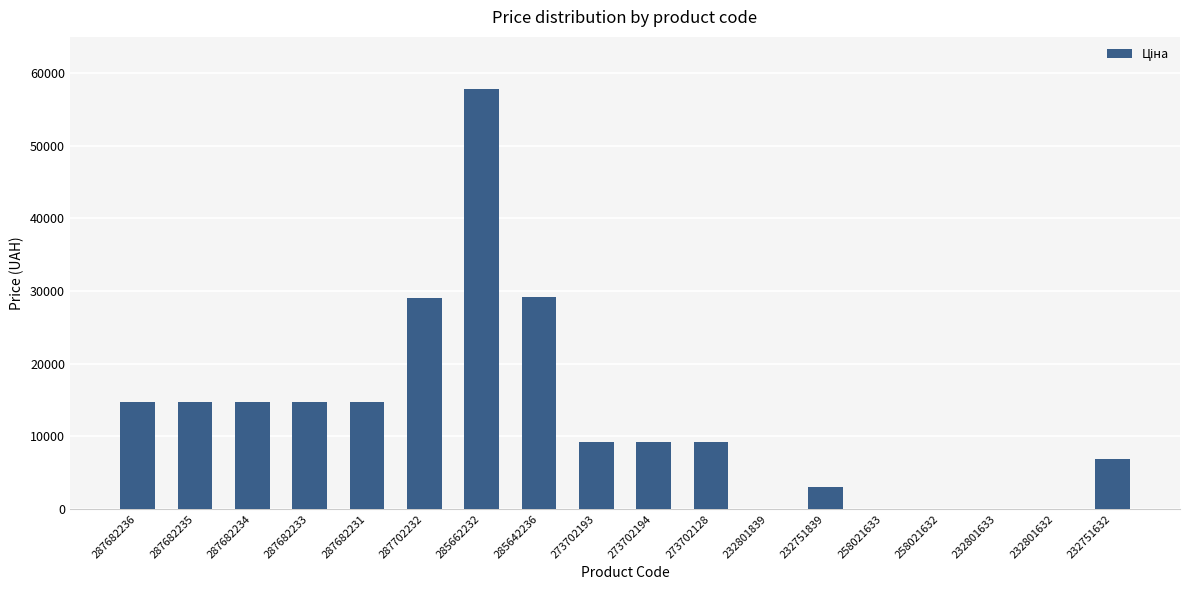

The chart shows a value of 15.6 at 258021633. True or false?

True